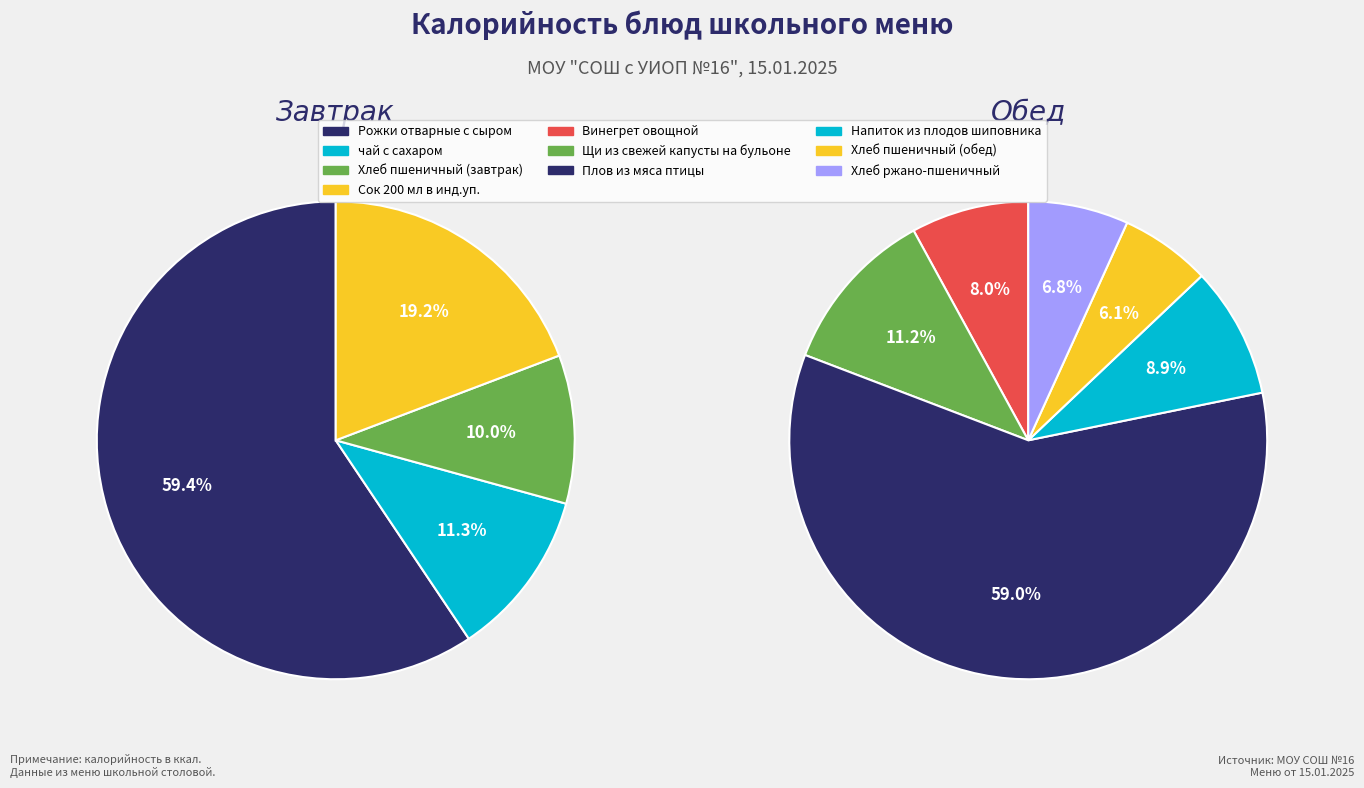

Is it true that Рожки отварные с сыром is 71% of the pie?

False